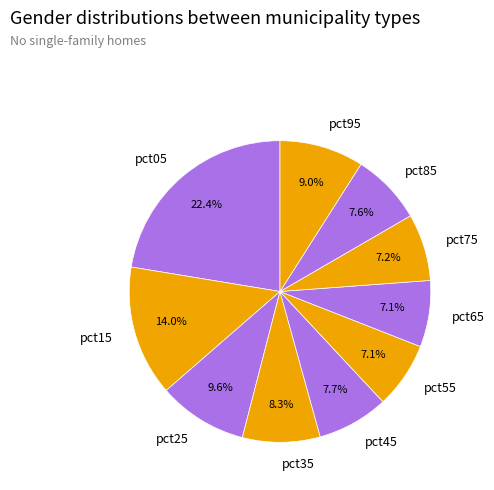

True or false: pct35 accounts for 8% of the total.

True